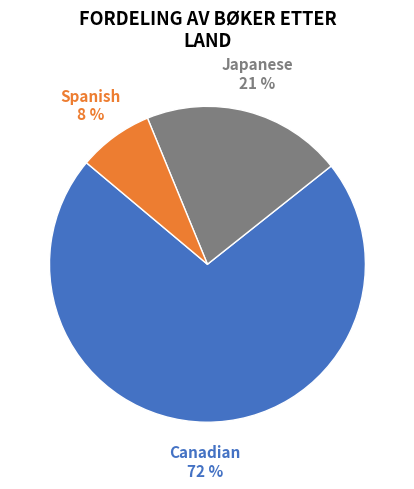

To the nearest percent, what is the average slice percentage?

33%